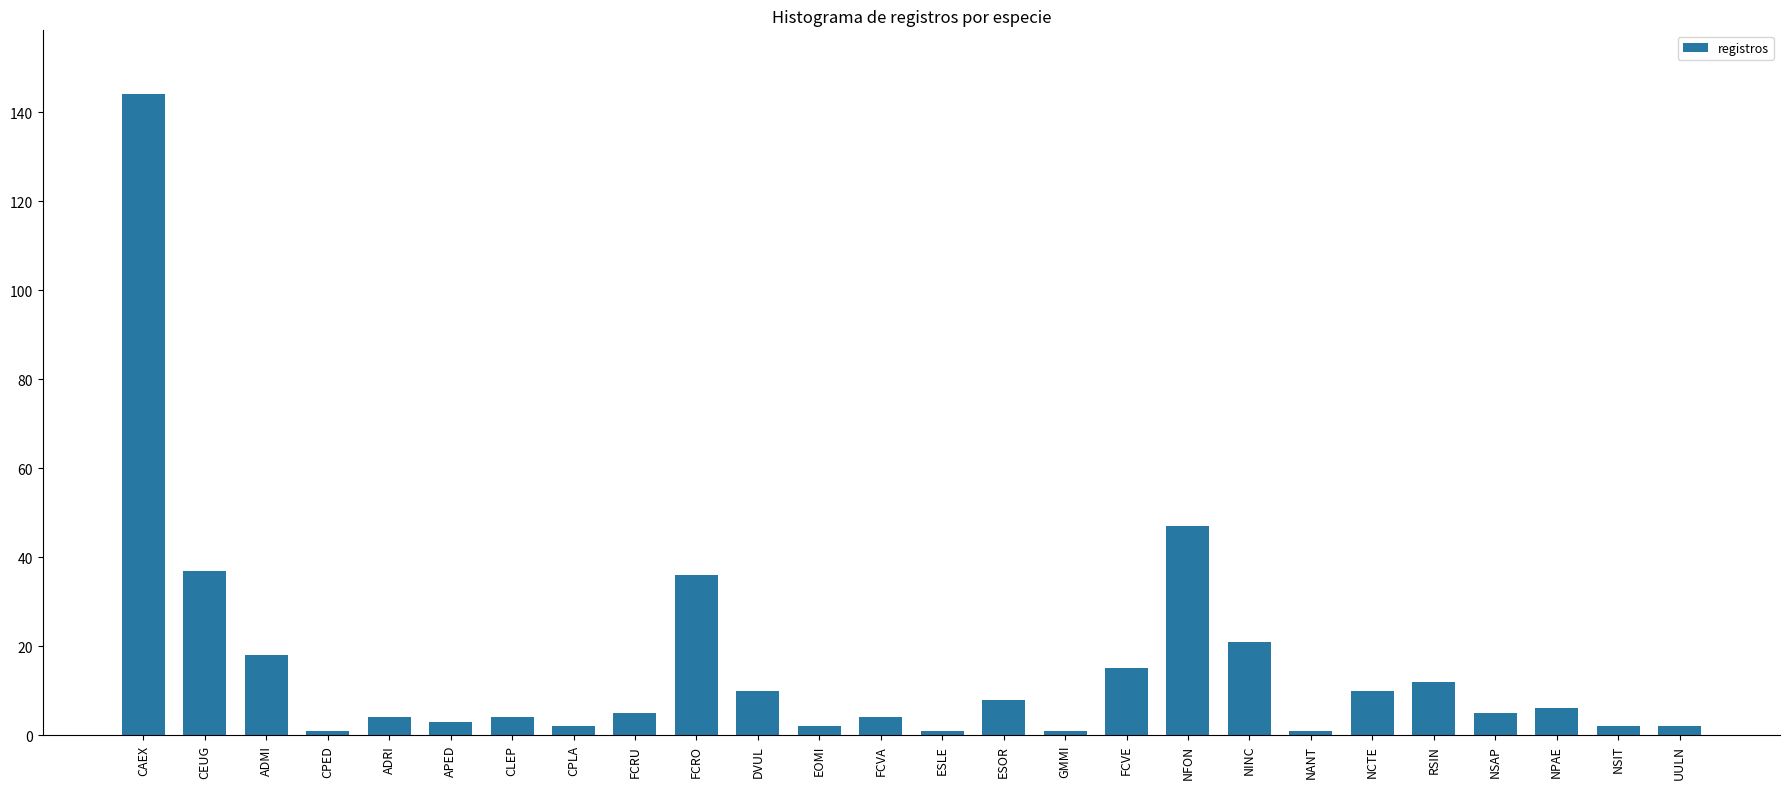

The value at NANT is 1. True or false?

True